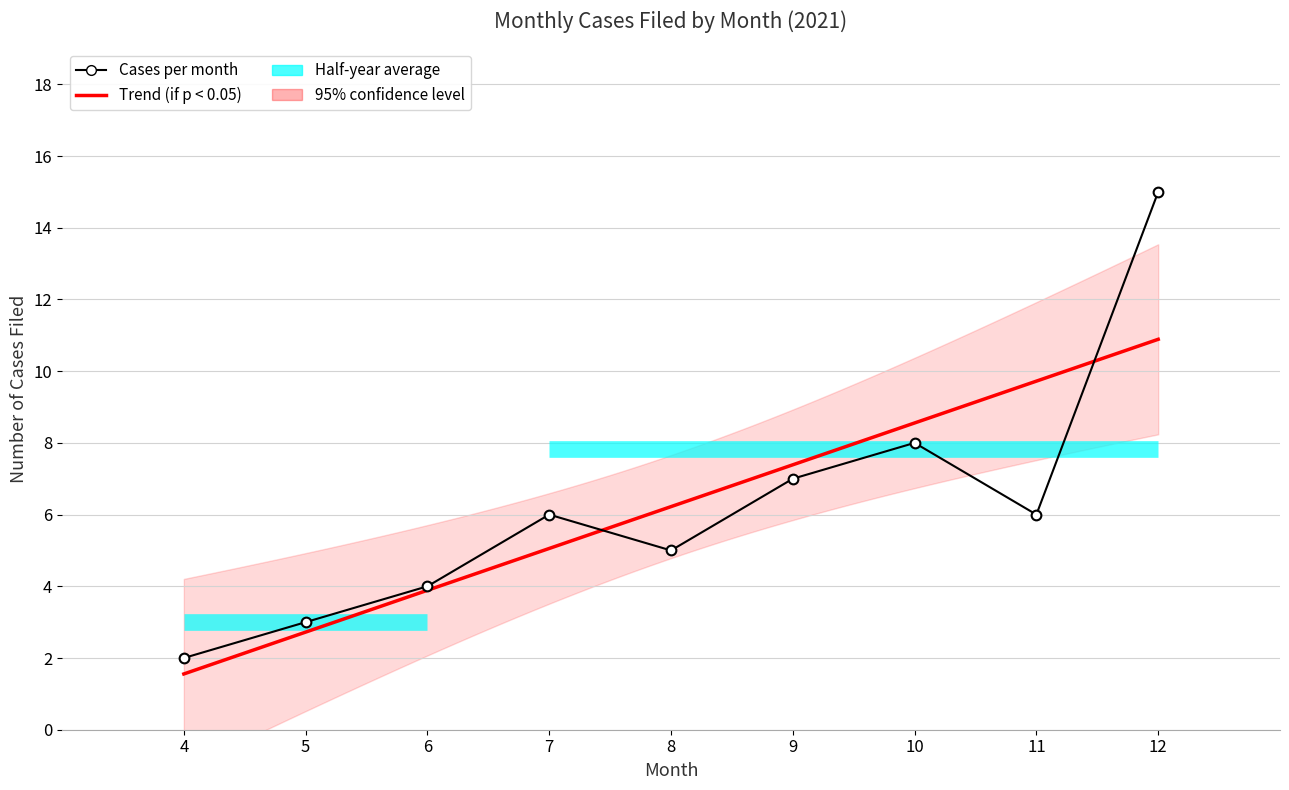

Between 9 and 10, which series saw the biggest shift?

cases_per_month